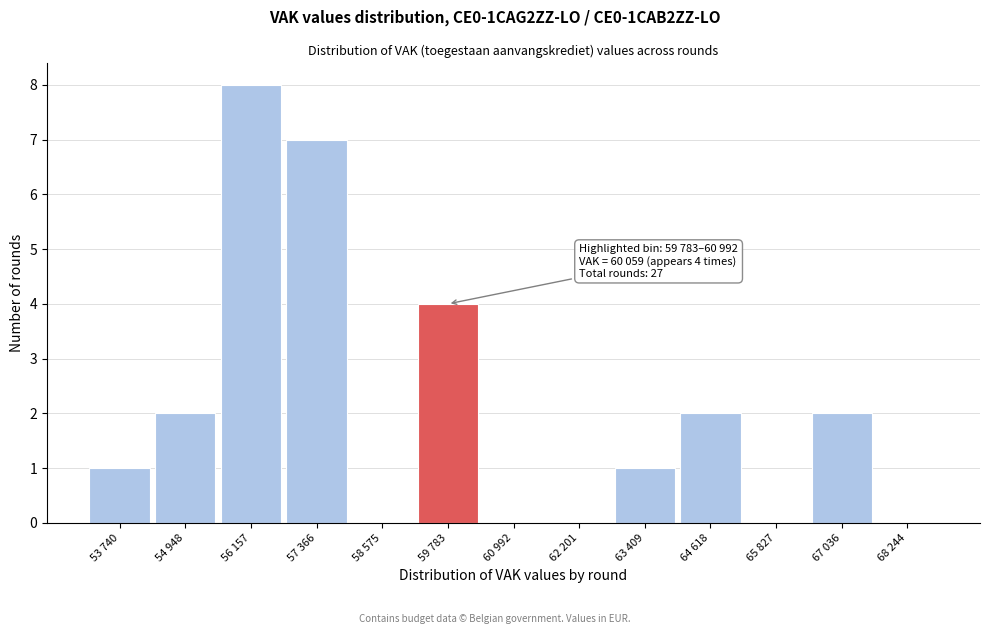

Reading right to left, transcribe all the data shown in this chart.

68 244=0	67 036=2	65 827=0	64 618=2	63 409=1	62 201=0	60 992=0	59 783=4	58 575=0	57 366=7	56 157=8	54 948=2	53 740=1